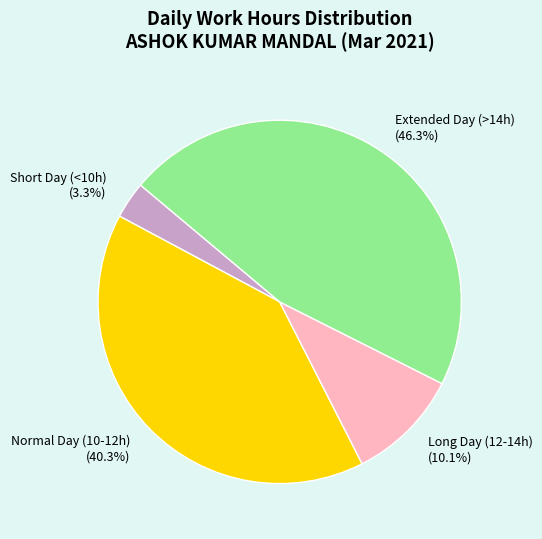

Between Long Day (12-14h) and Short Day (<10h), which is larger?

Long Day (12-14h)